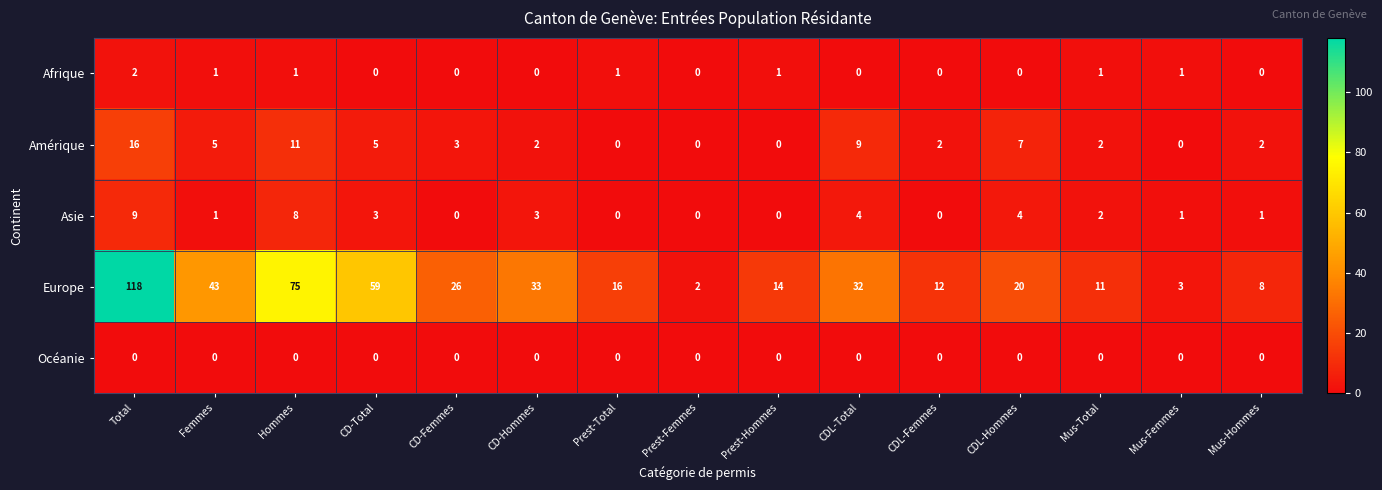

True or false: Asie has a value of 0 at CDL-Femmes.

True